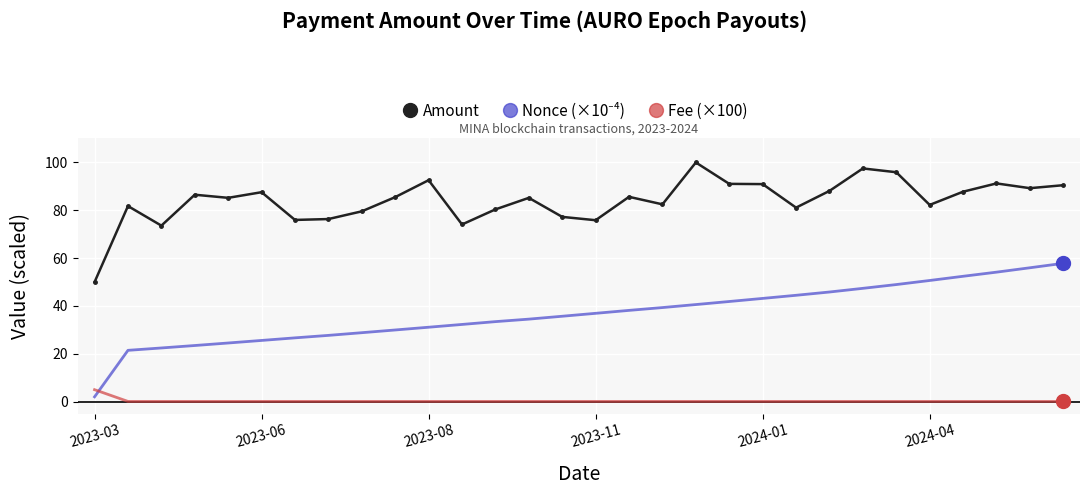

True or false: Fee (×100) and Amount cross at least once.

False